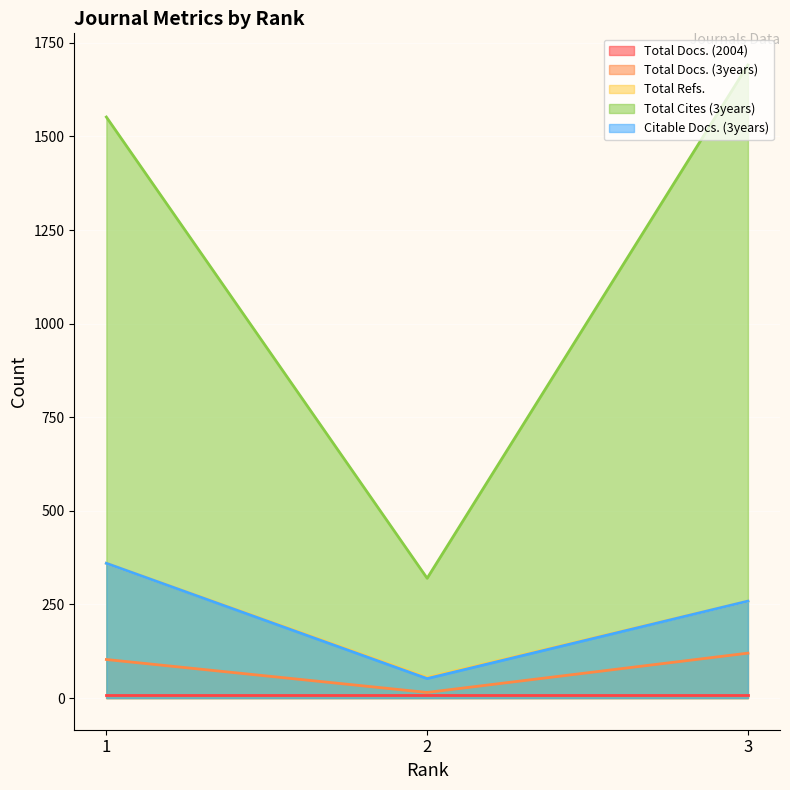

How many series are shown in this chart?

5